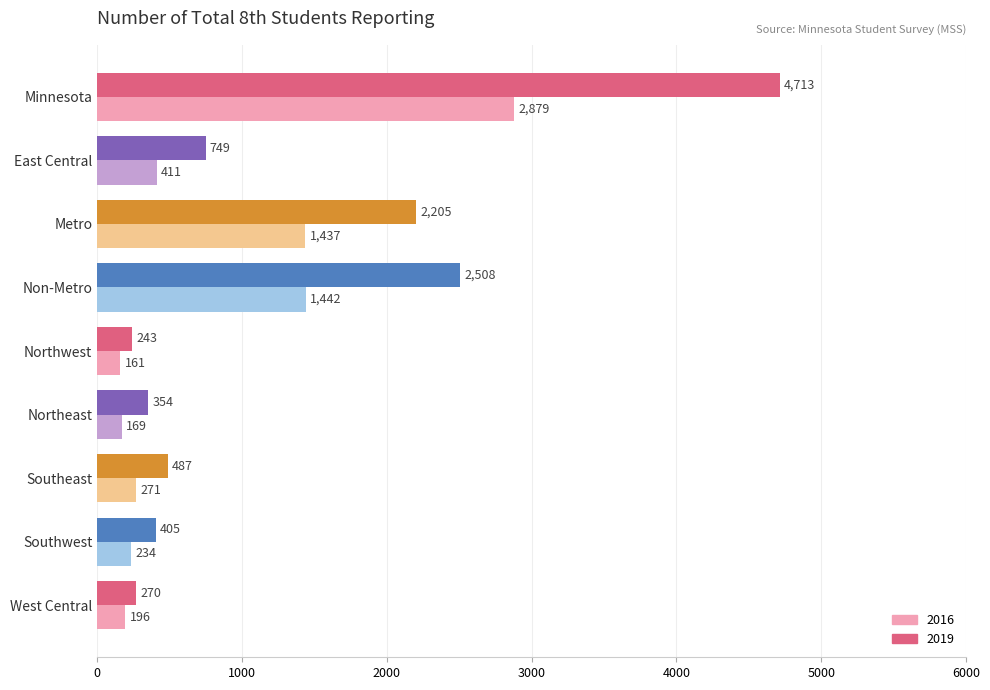

What is the average value of the 2019 series?

1326